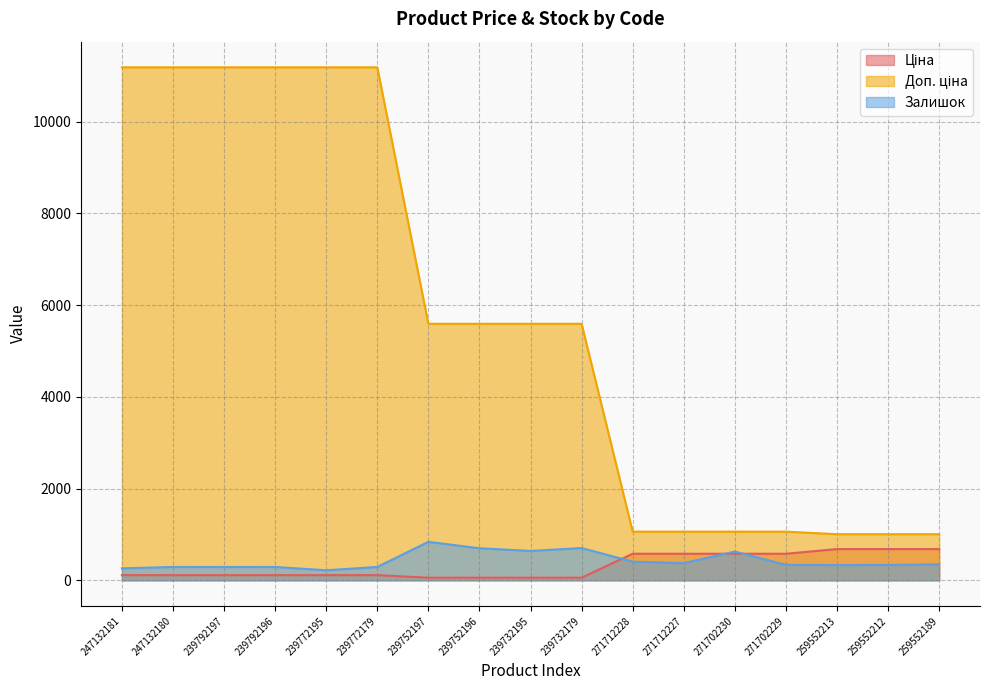

What is the value of the Ціна point at the 7th from the left?

55.9